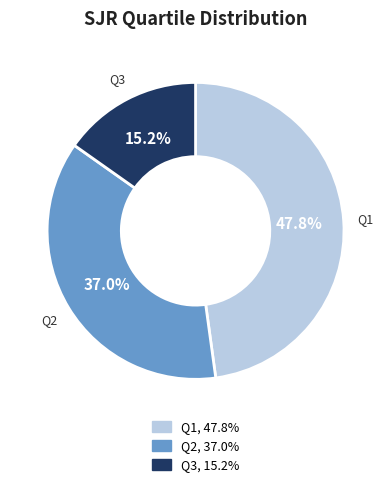

True or false: Q1 accounts for 48% of the total.

True